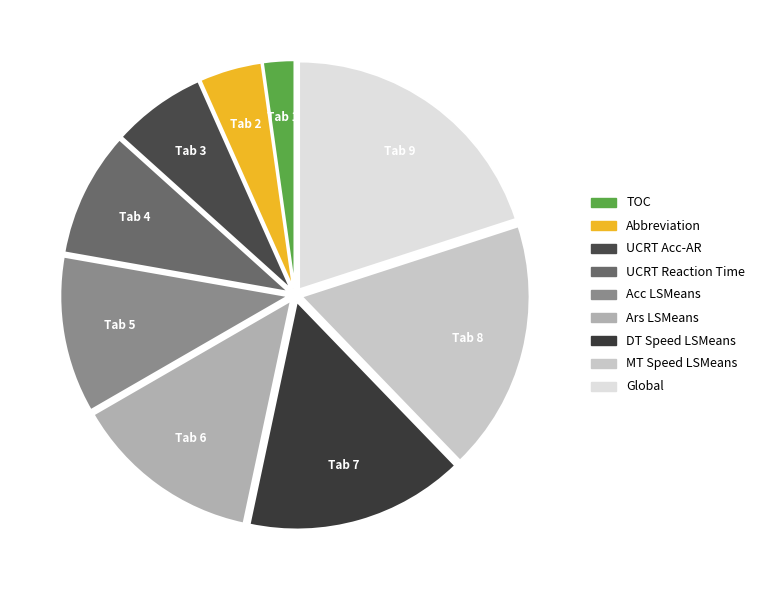

What is the change in value from Abbreviation to Global?

+7